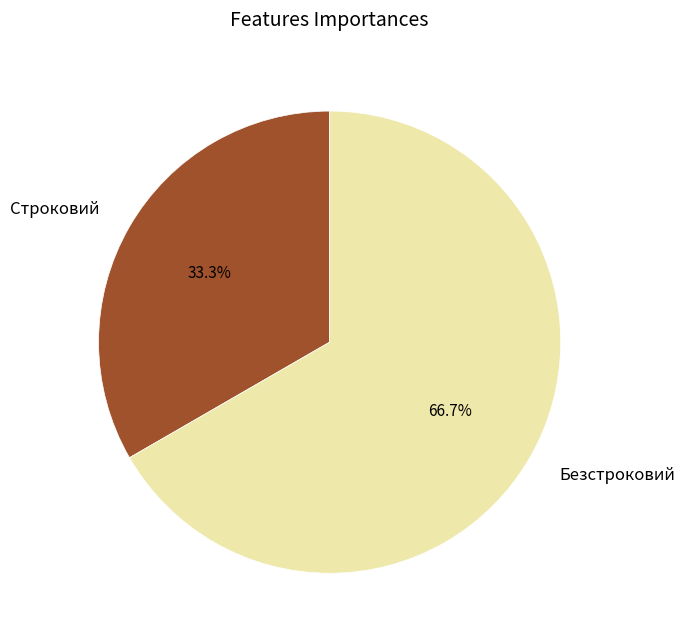

Is it true that Безстроковий is 52% of the pie?

False